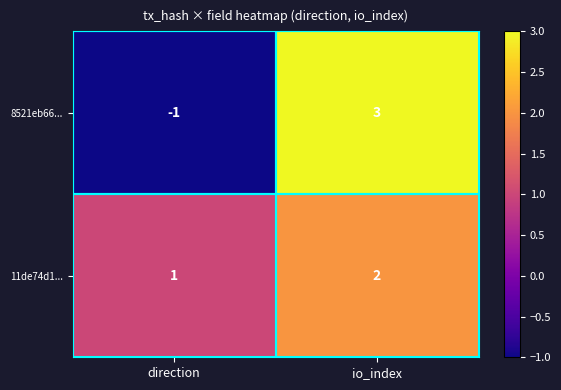

What is the maximum value for 8521eb66...?

3